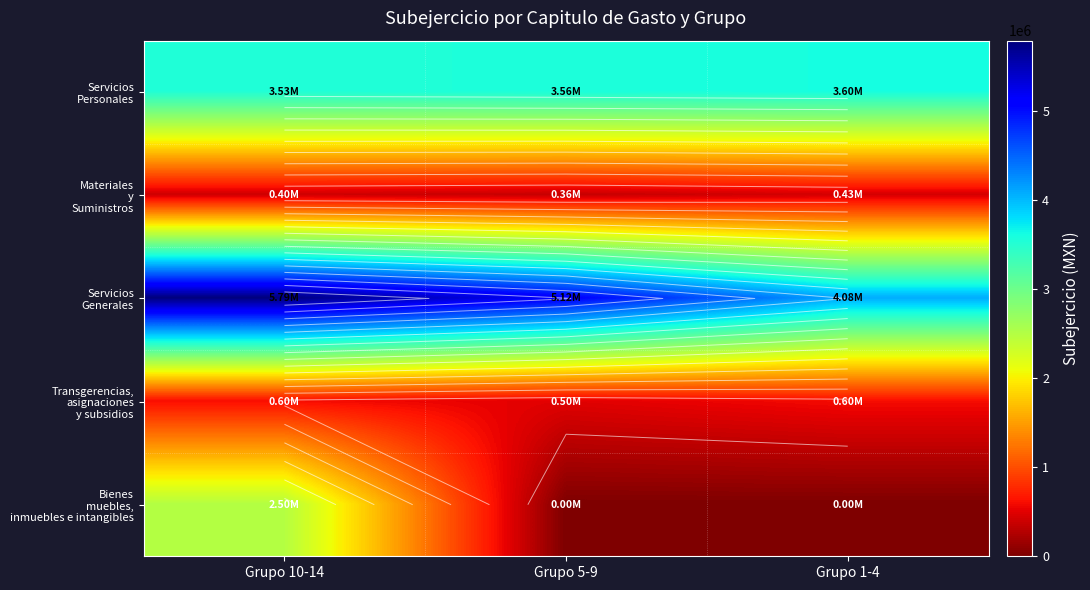

What is the difference between the maximum and minimum values in the Transgerencias, asignaciones y subsidios series?

107302.8